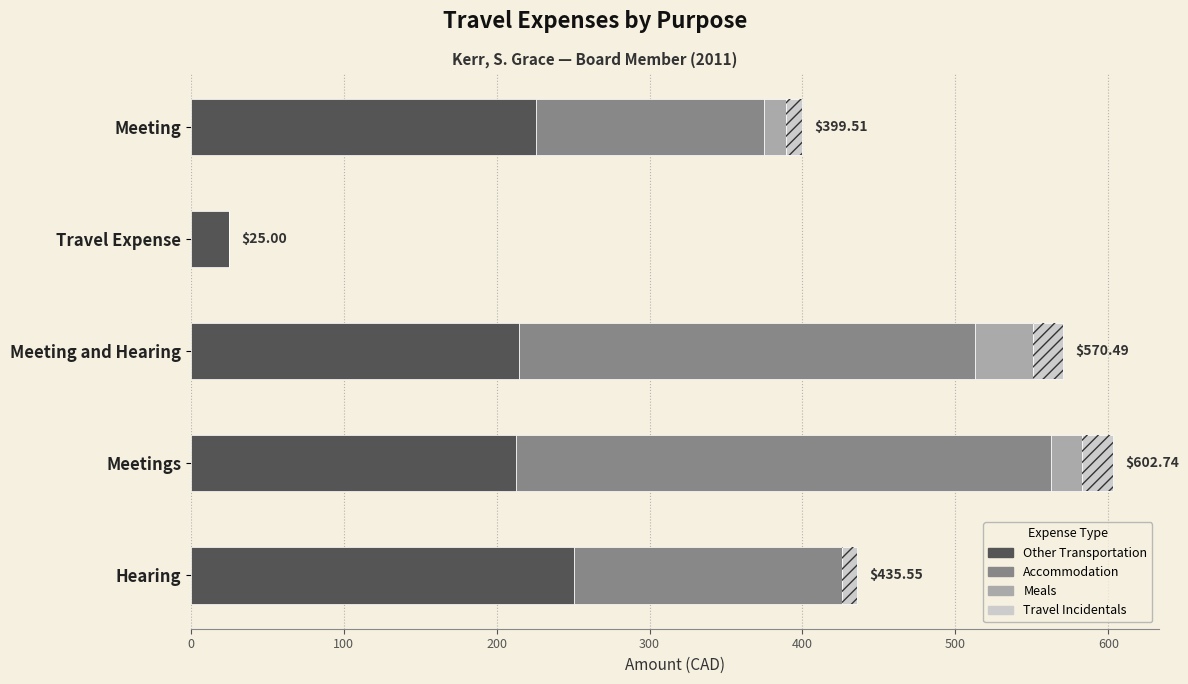

The Other Transportation series shows 62.2 at Meeting. True or false?

False